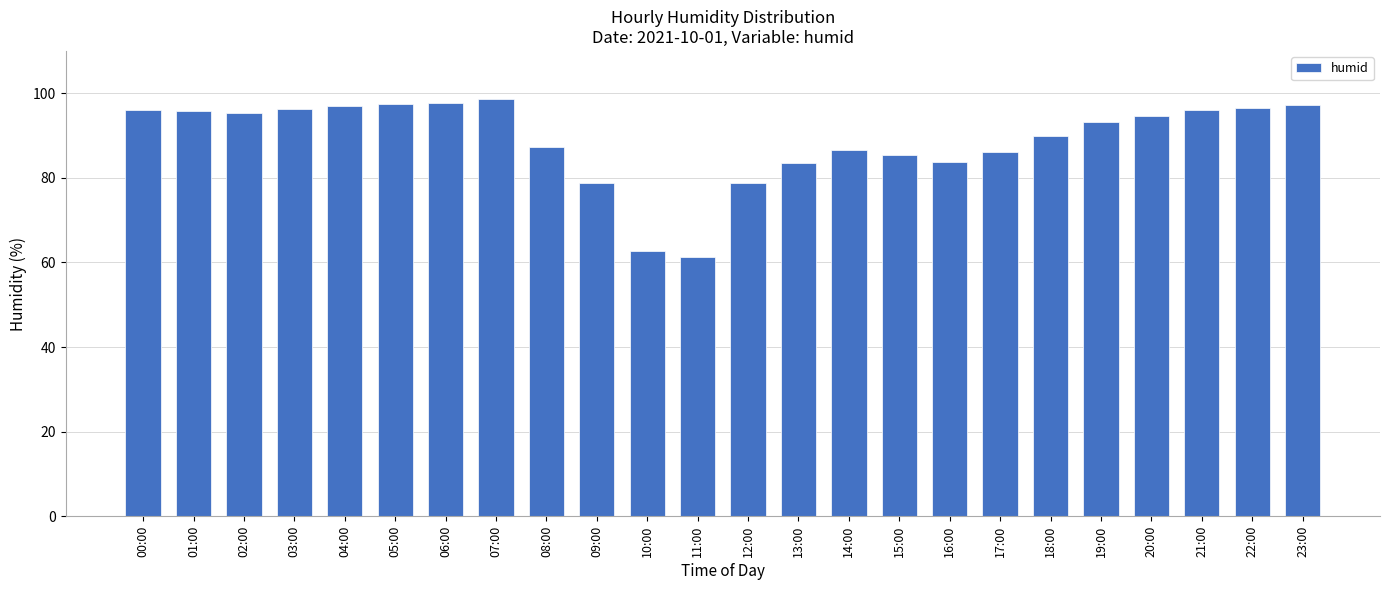

What position from the right is 12:00?

12